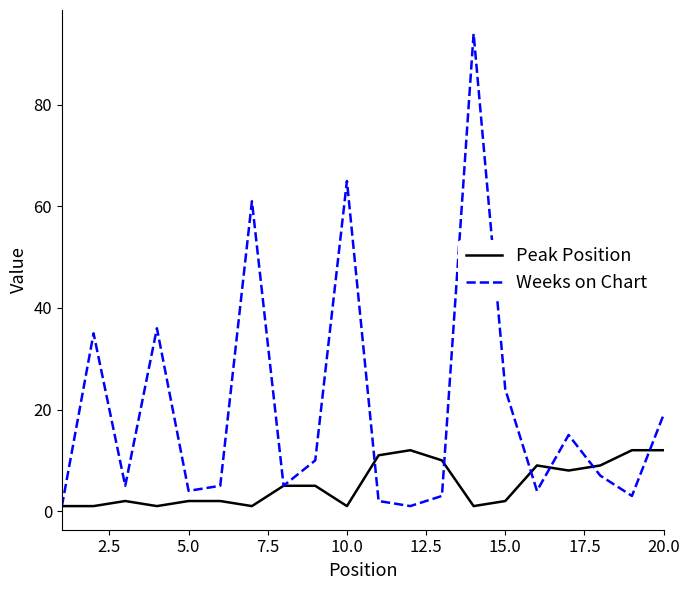

What is the maximum value shown in the chart?

94